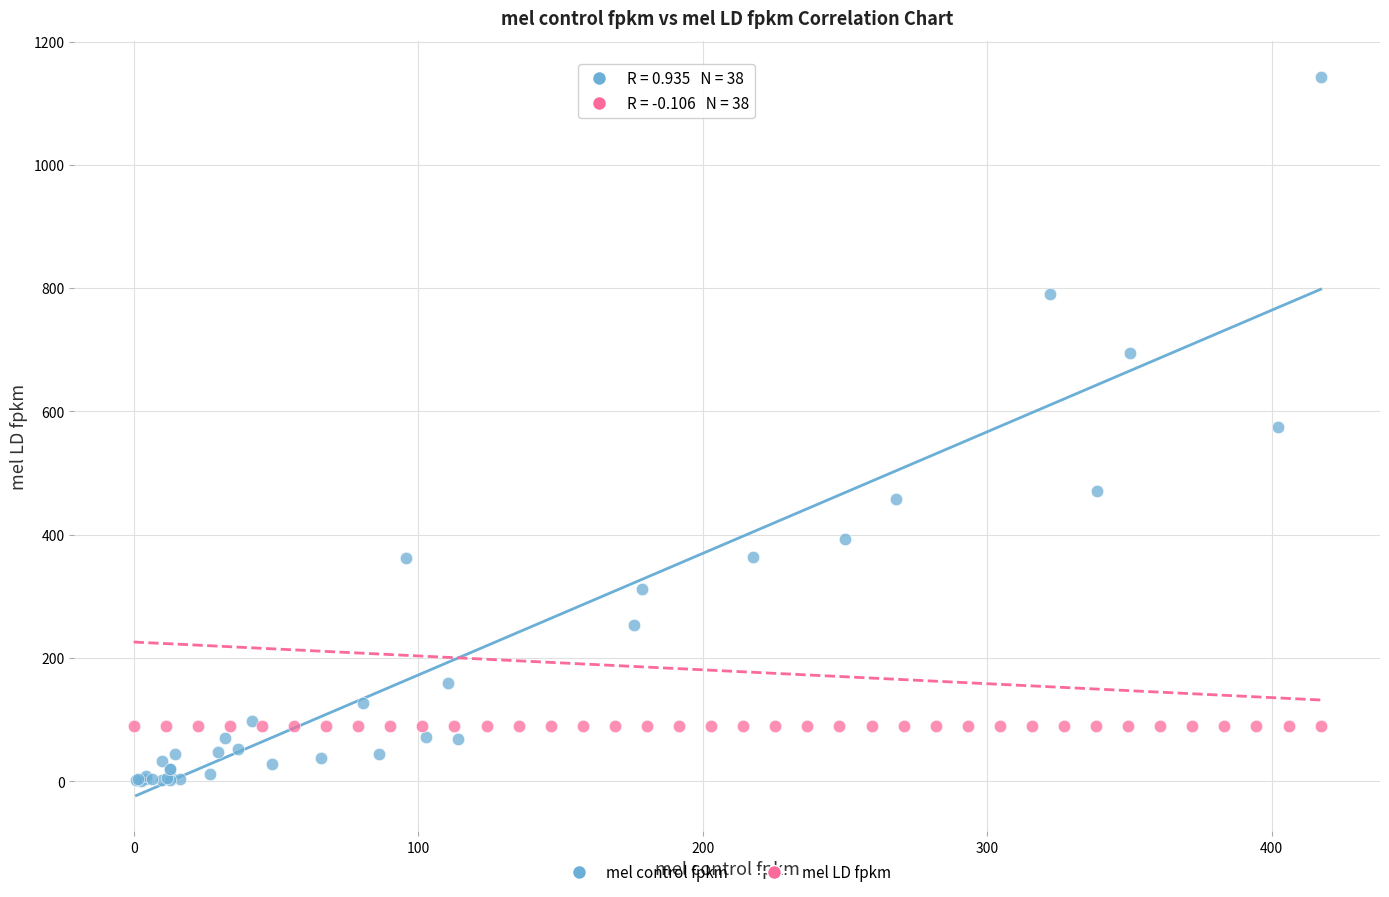

Which series contains the lowest Y value?

mel control fpkm